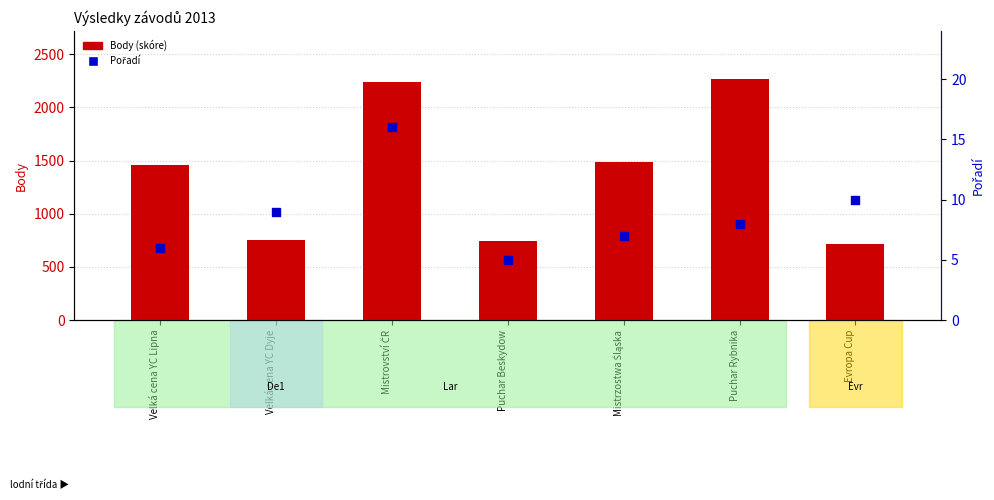

What are all the series names shown in the legend?

Body (skóre), Pořadí